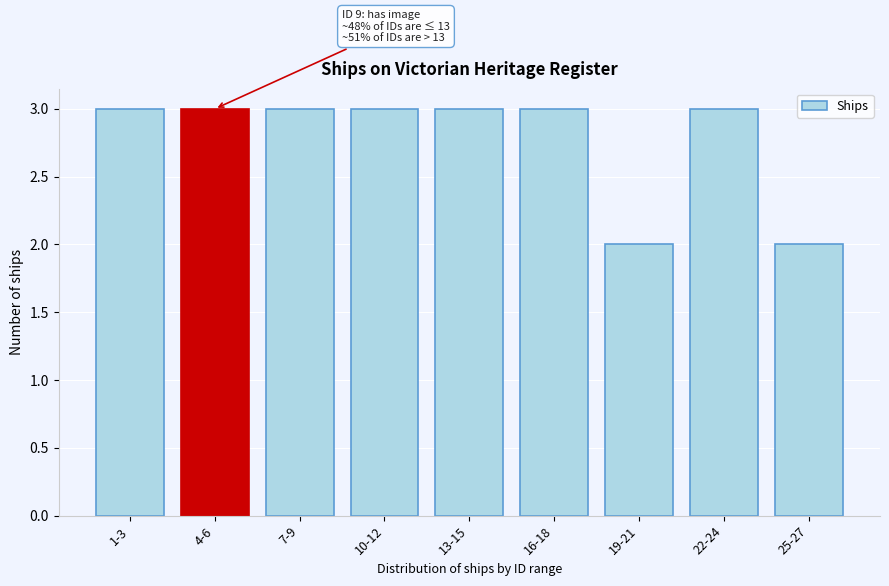

Reading left to right, what are all the values shown in this chart?

3	3	3	3	3	3	2	3	2